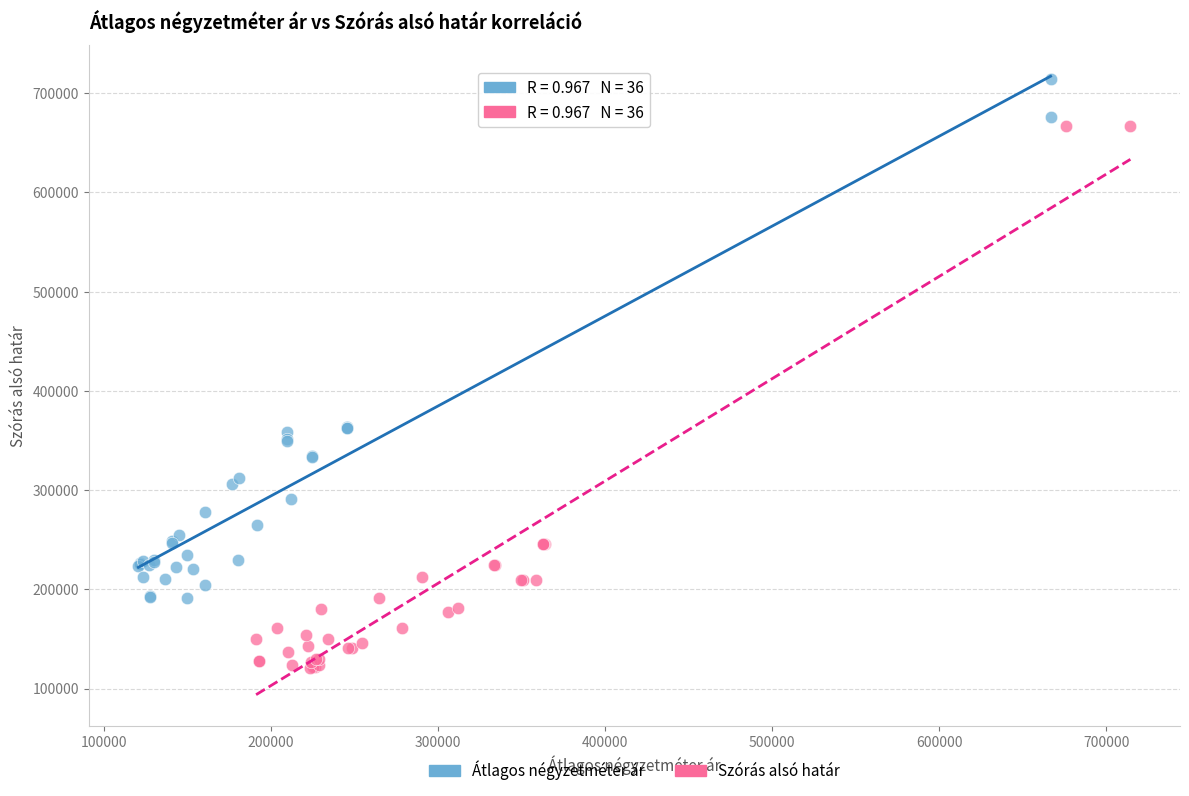

Which series has the widest spread of Y values?

Szórás alsó határ